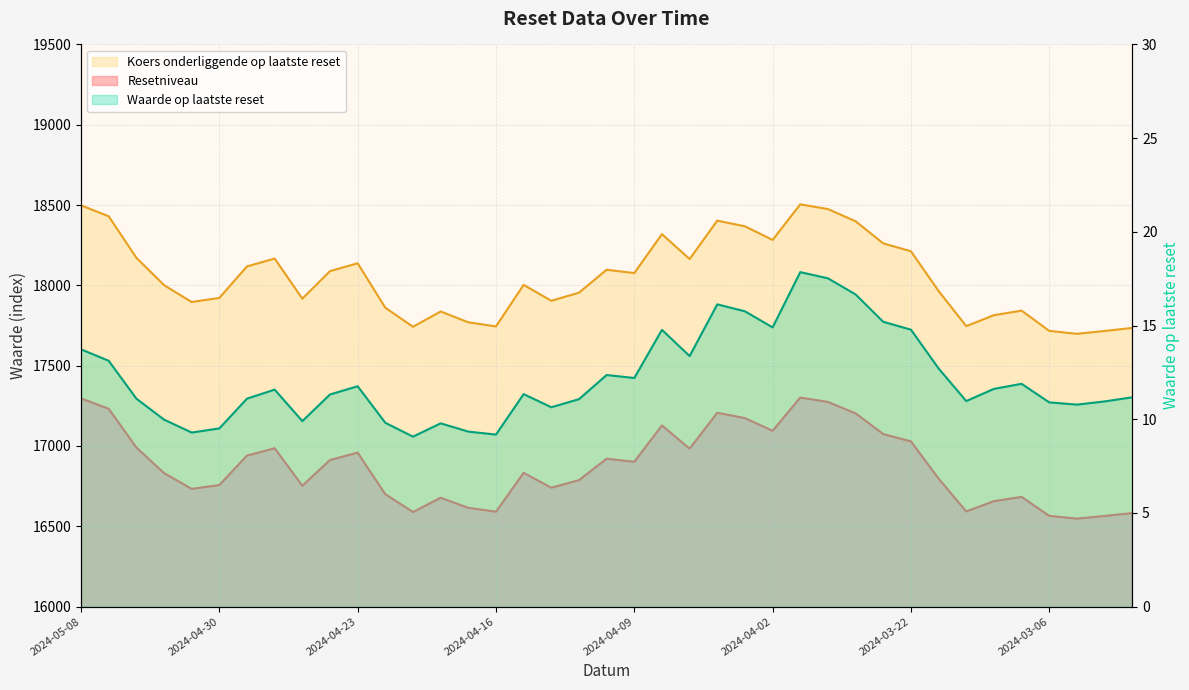

At which label does Resetniveau first exceed 16833?

2024-05-08